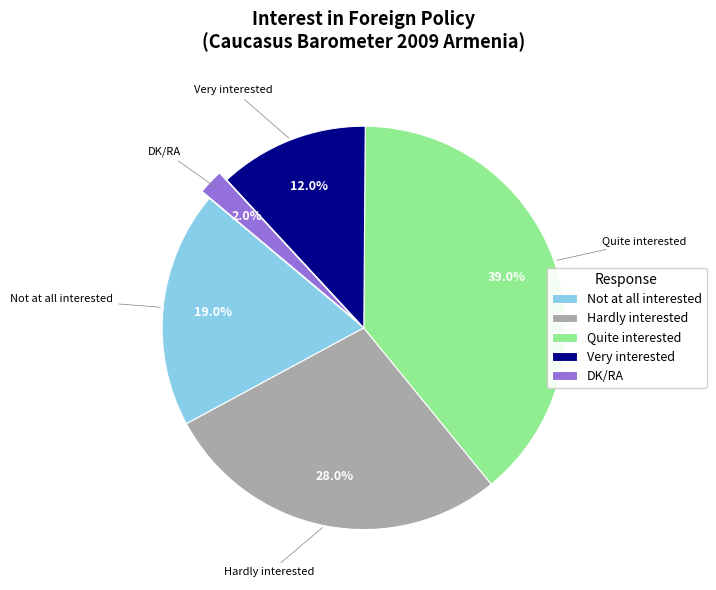

Does Quite interested represent more than half of the total?

No